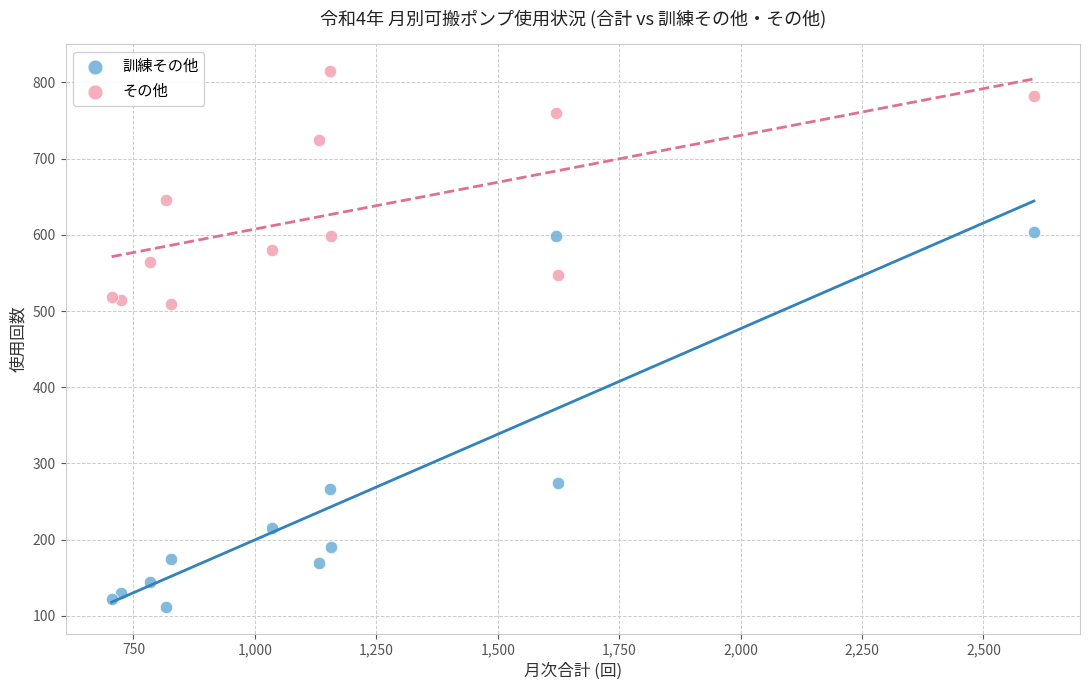

In the その他 series, what Y value is closest to 662?

646